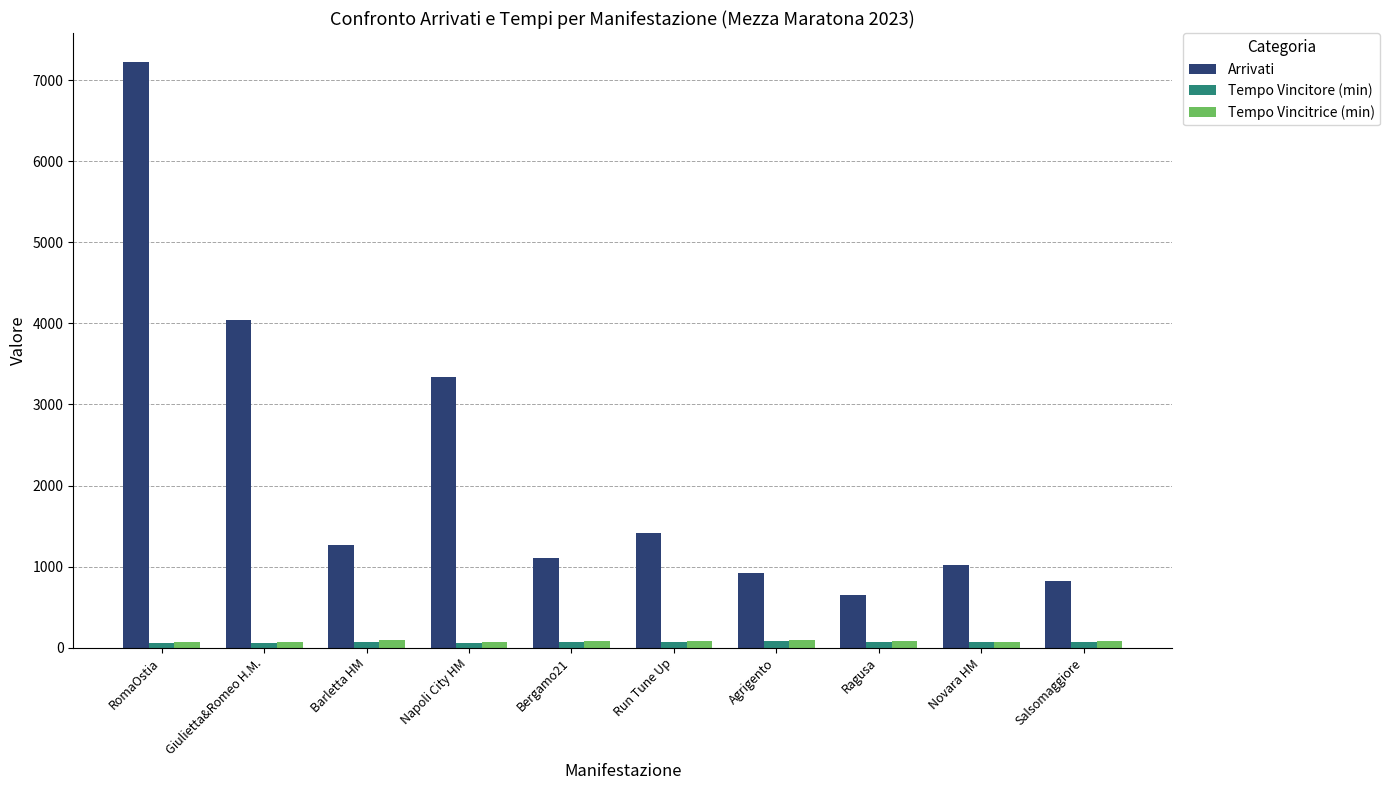

Which series has the largest total across all categories?

Arrivati